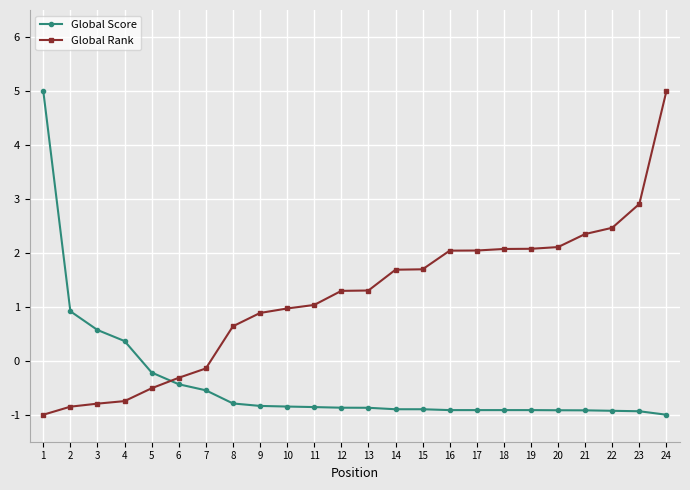

The Global Score series shows -0.5 at 16. True or false?

False